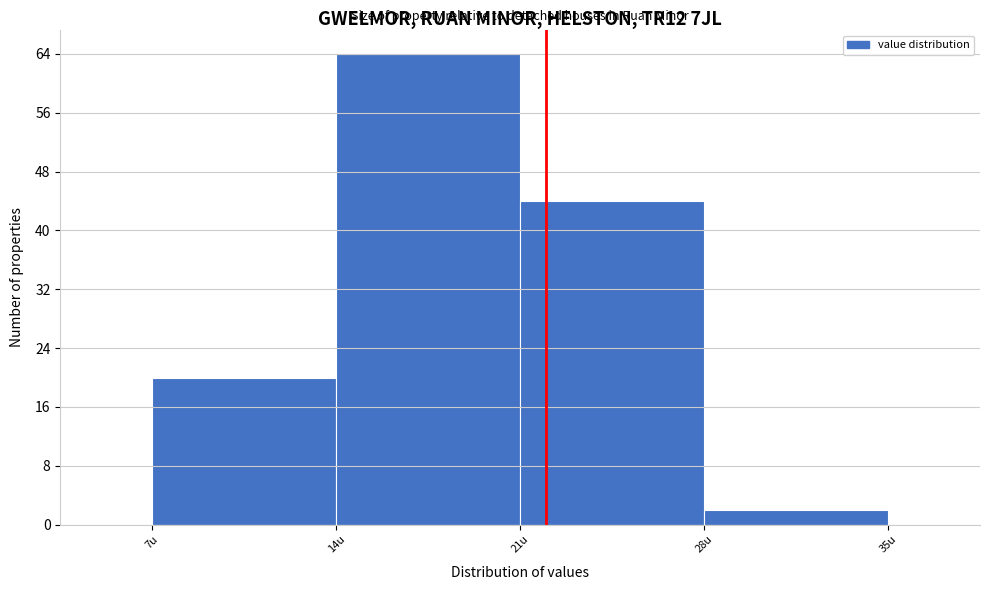

Reading left to right, list every bar in this chart as the range it spans on the x-axis followed by its height. The values are not printed on the chart, so give them approximately, as read against the axis.

7 to 14: 20
14 to 21: 64
21 to 28: 44
28 to 35: 2